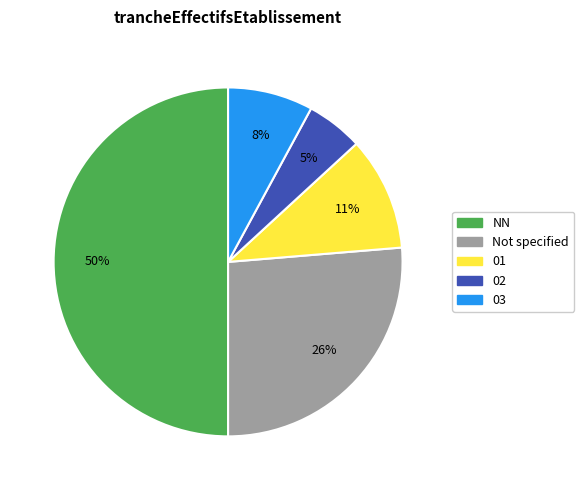

Which has a higher value, NN or 03?

NN